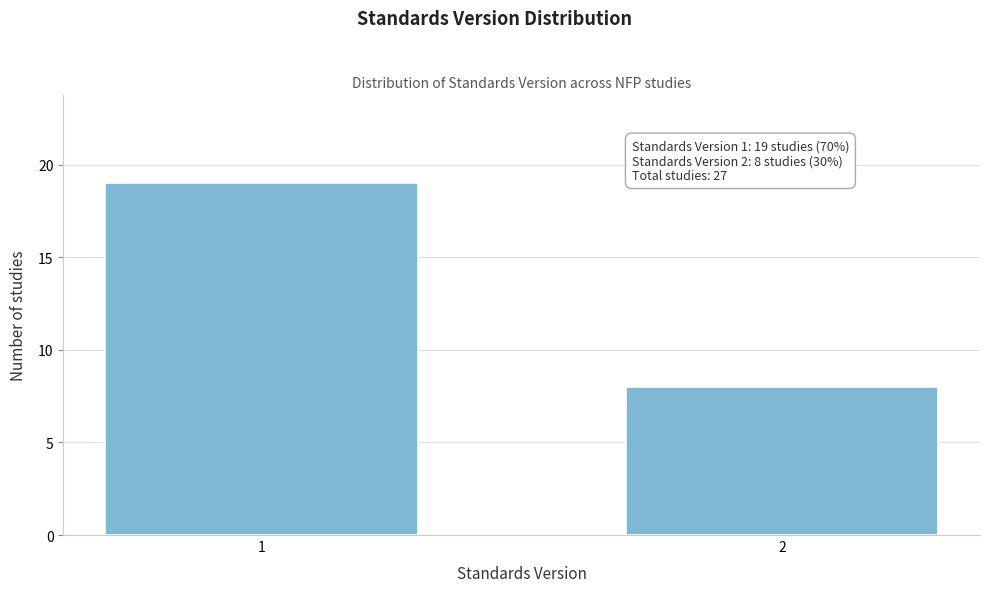

Reading left to right, extract all data points from this chart.

19	8